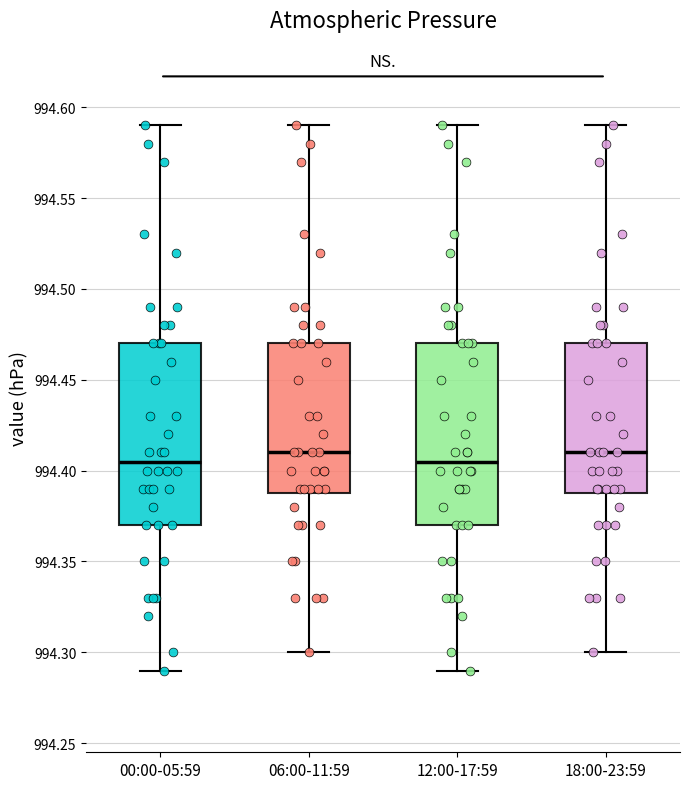

Reading left to right, read every box against the y-axis: the position of its median line, the range the box covers, and the ends of its whiskers. The values are not printed on the chart, so give them approximately, as read against the axis.

00:00-05:59: median 994.405, box 994.370 to 994.470, whiskers 994.290 to 994.590
06:00-11:59: median 994.410, box 994.390 to 994.470, whiskers 994.300 to 994.590
12:00-17:59: median 994.405, box 994.370 to 994.470, whiskers 994.290 to 994.590
18:00-23:59: median 994.410, box 994.390 to 994.470, whiskers 994.300 to 994.590